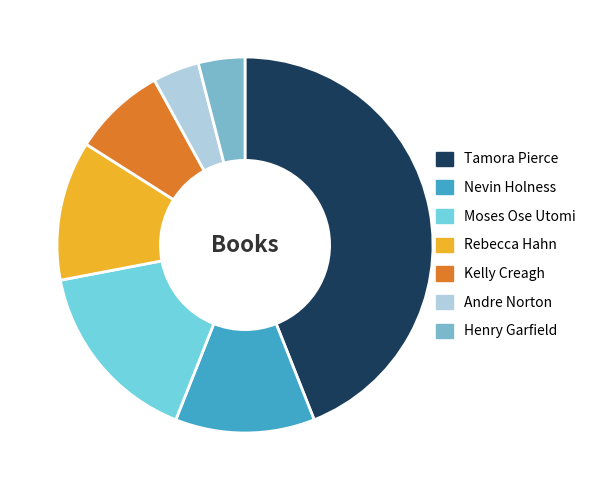

Is there a majority slice in this chart?

No